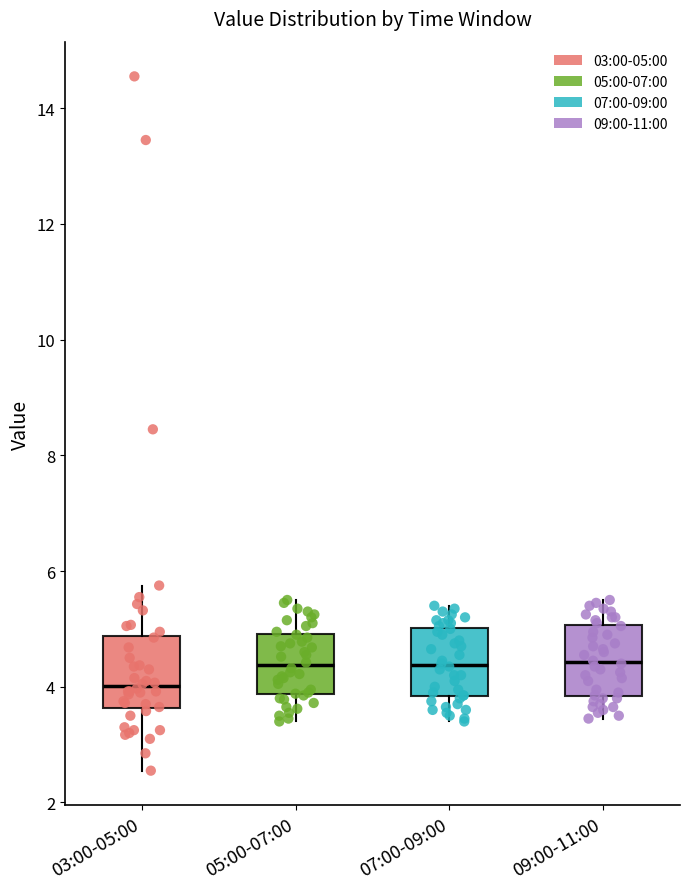

Reading left to right, transcribe this box plot: for each box, give where its median line is, the range the box spans, and where its two whiskers end, as read against the y-axis. The values are not printed on the chart, so give them approximately, as read against the axis.

03:00-05:00: median 4.0, box 3.6 to 4.8, whiskers 2.6 to 5.8
05:00-07:00: median 4.4, box 3.8 to 5.0, whiskers 3.4 to 5.6
07:00-09:00: median 4.4, box 3.8 to 5.0, whiskers 3.4 to 5.4
09:00-11:00: median 4.4, box 3.8 to 5.0, whiskers 3.4 to 5.6